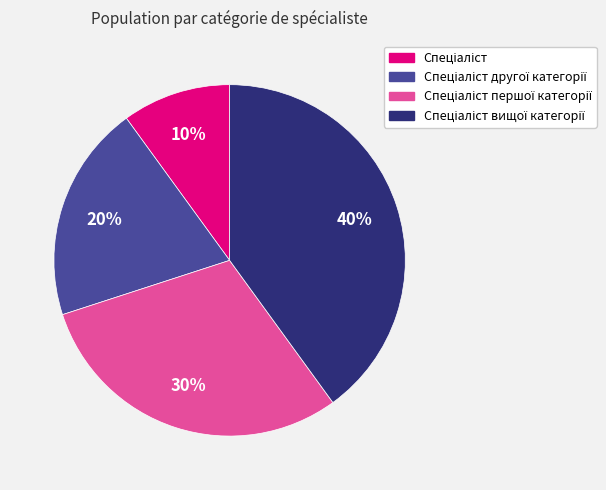

Does any single category account for the majority?

No